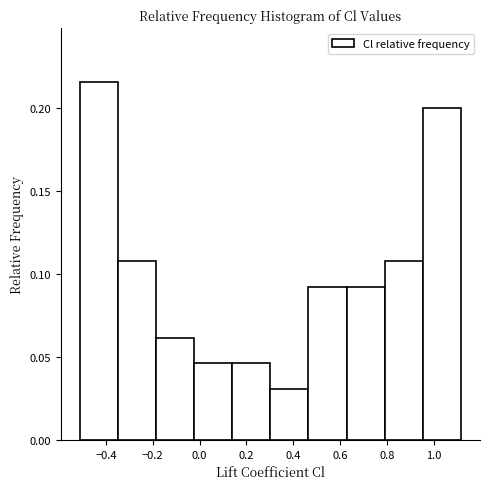

How tall is the bar that spans -0.18 to -0.02 on the x-axis? Neither the bar edges nor the heights are printed on the chart, so give them approximately, as read against the axes.

0.060